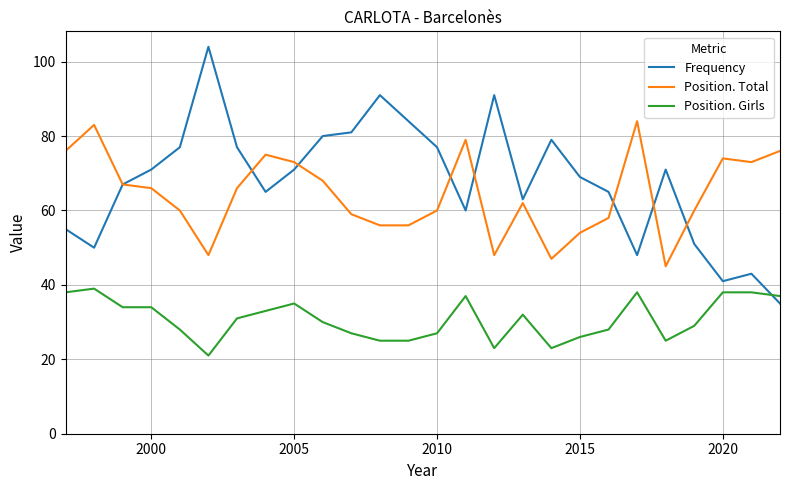

True or false: Frequency has more than 1 points higher than both neighbors.

True